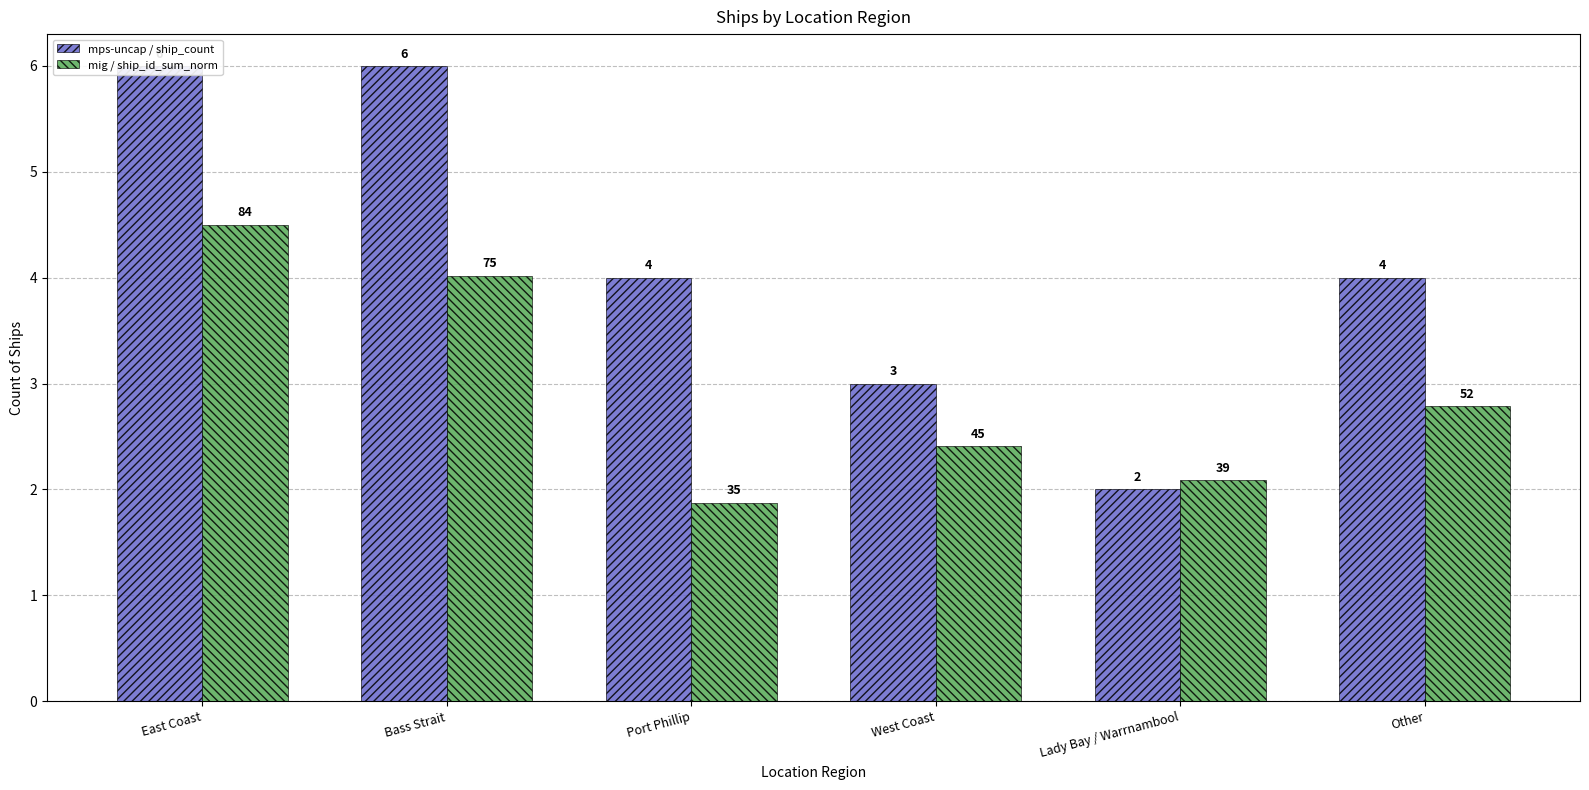

What is the label of the 5th bar from the left?

Lady Bay / Warrnambool